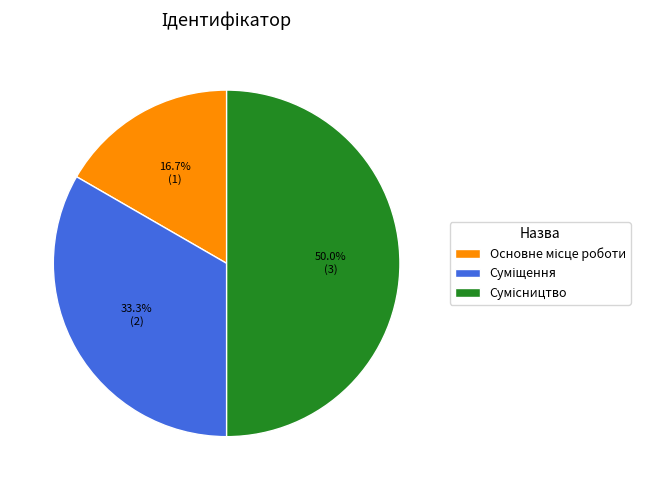

To the nearest percent, what is the difference between the Основне місце роботи and Сумісництво slice percentages?

33%